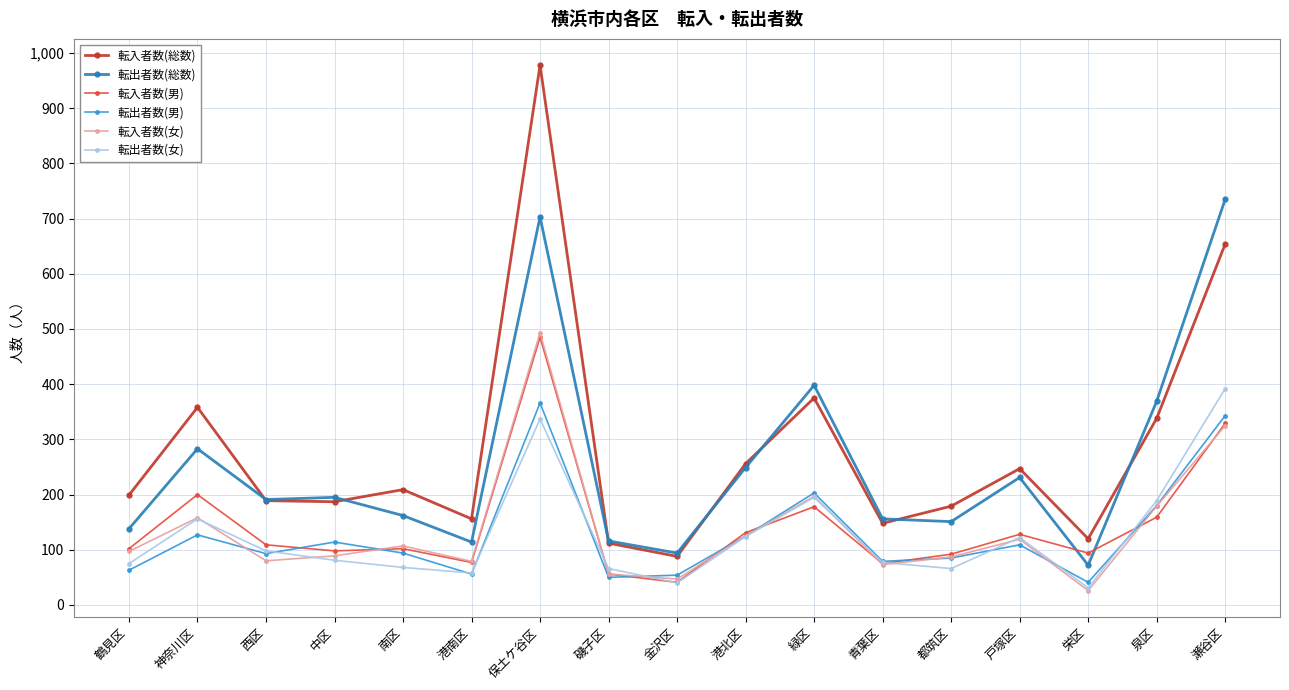

True or false: 転入者数(女) and 転入者数(男) cross at least once.

True